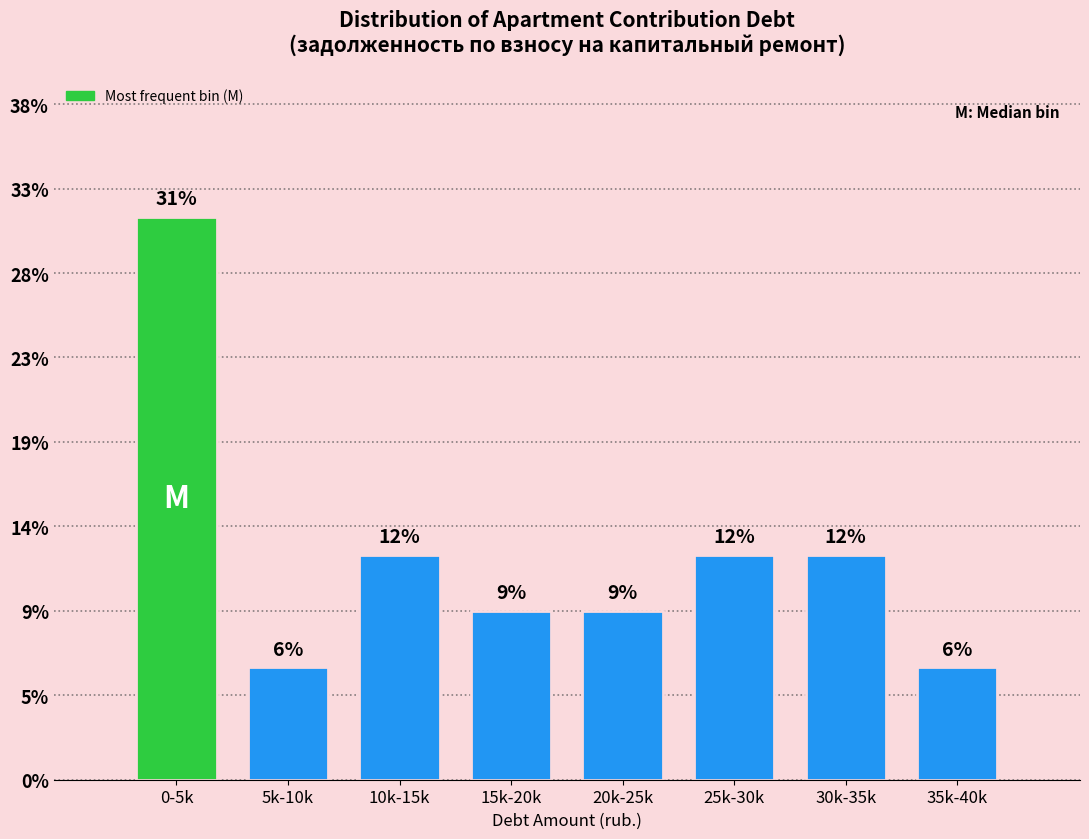

Does the chart contain any negative values?

No